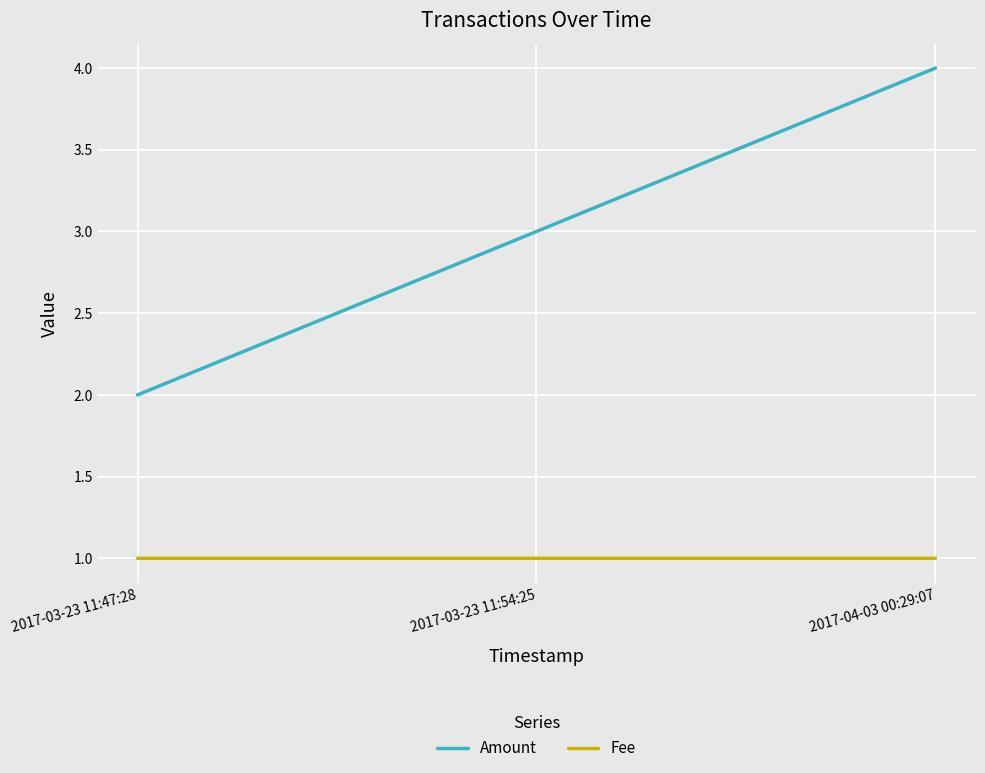

Which category has the highest value across all series?

2017-04-03 00:29:07